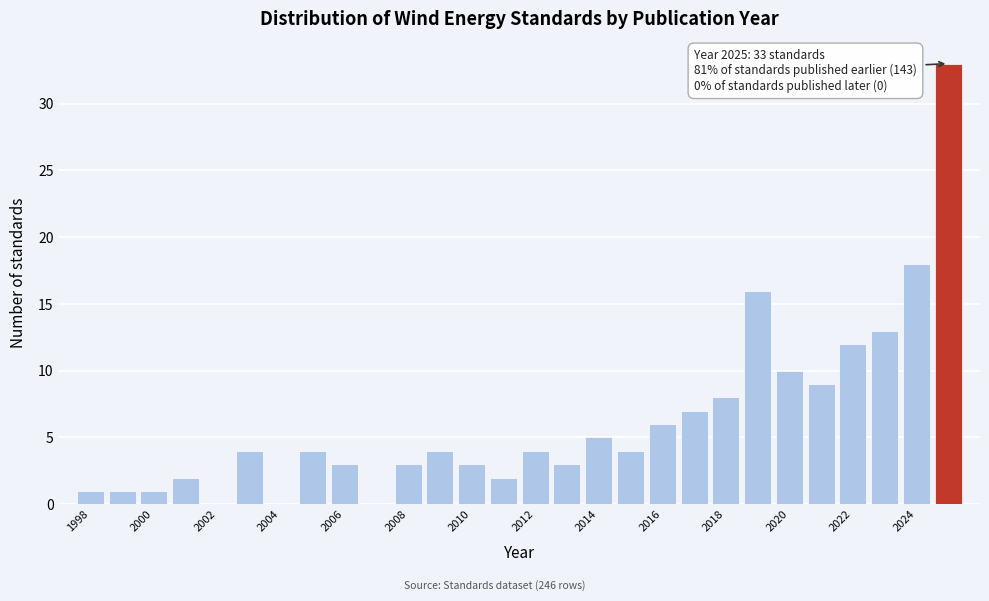

Over which range of the x-axis is the bar tallest?

2024.5 to 2025.5